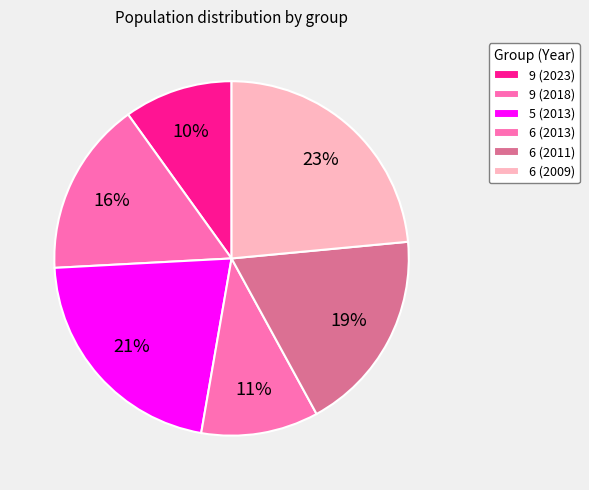

Combined, what portion of the pie is 9 (2018) and 9 (2023)?

25.8%